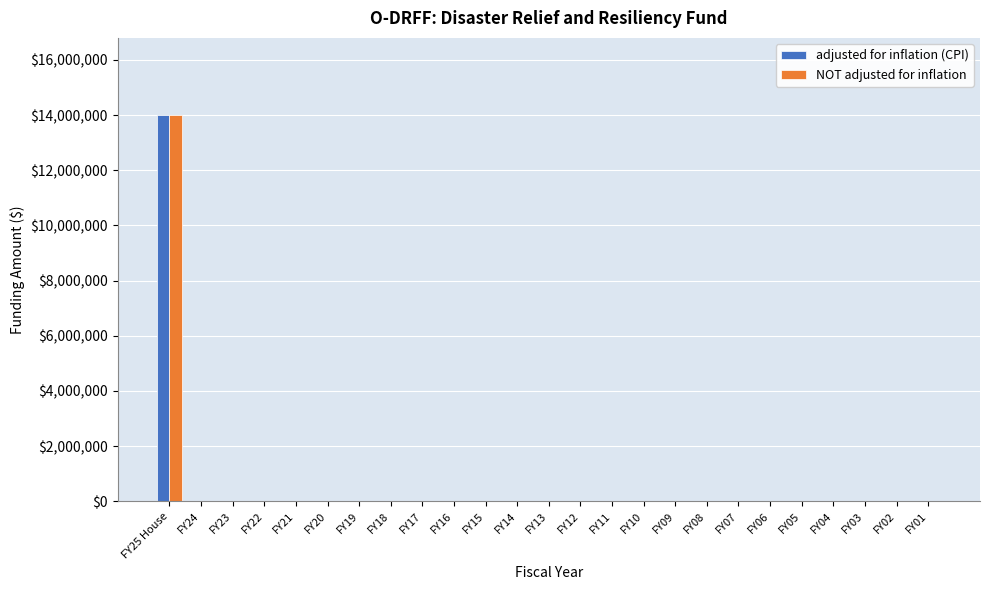

What is the maximum value for NOT adjusted for inflation?

14000000